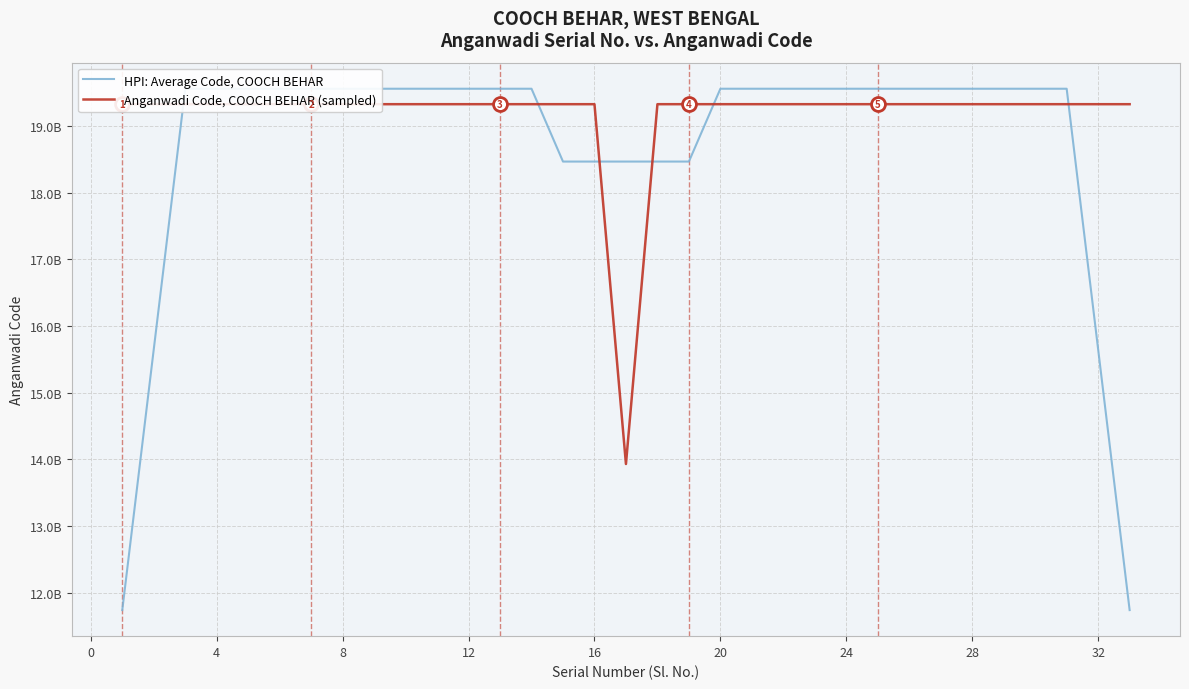

What is the difference between the maximum and minimum values in the HPI: Average Code, COOCH BEHAR series?

7824488875.3